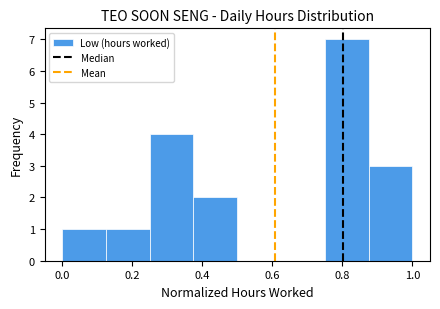

Which range on the x-axis has the tallest bar?

0.750 to 0.875